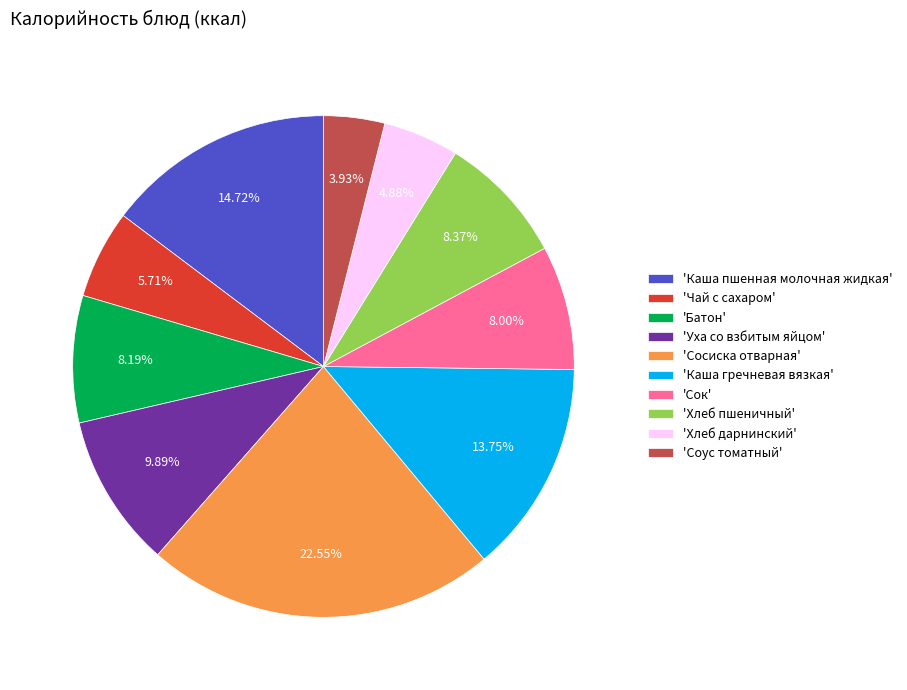

Between 'Чай с сахаром' and 'Соус томатный', which is larger?

'Чай с сахаром'